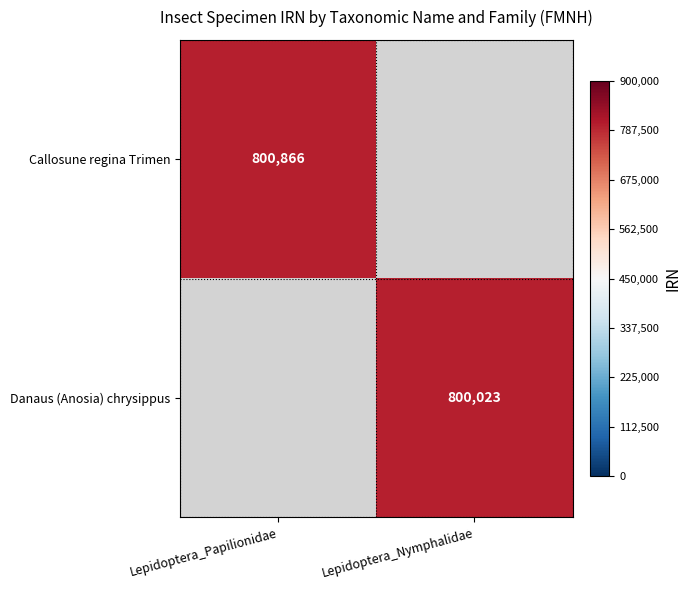

The value of Callosune regina Trimen at Lepidoptera_Papilionidae is 443014. True or false?

False